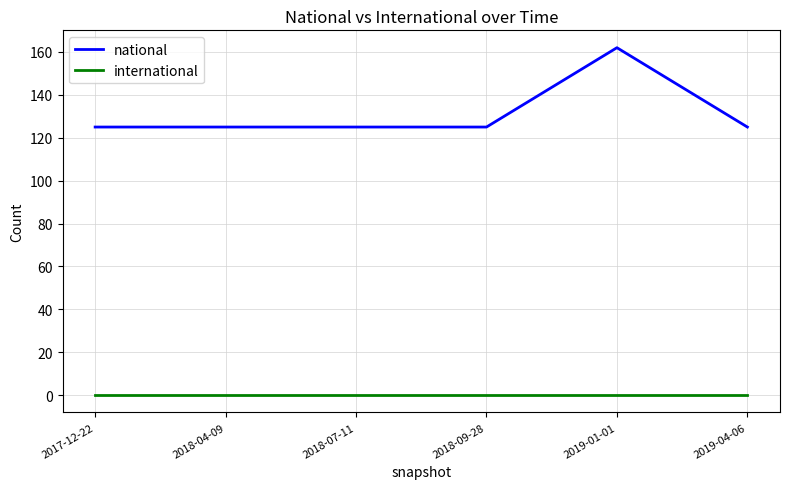

Between 2018-07-11 and 2019-01-01, which series saw the biggest shift?

national